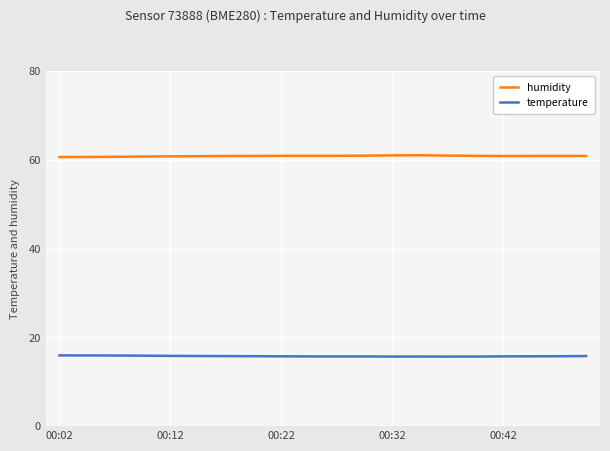

True or false: temperature and humidity intersect in this chart.

False